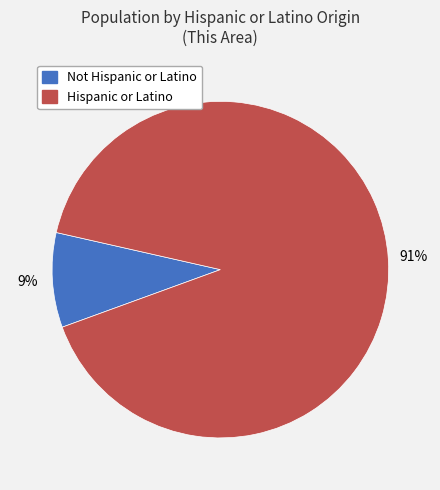

Approximately how many times larger is the value at Not Hispanic or Latino compared to Hispanic or Latino?

0.1